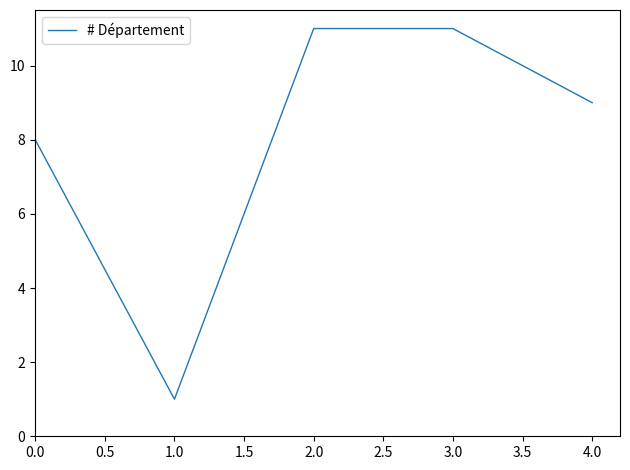

Reading left to right, extract all data points from this chart.

8	1	11	11	9